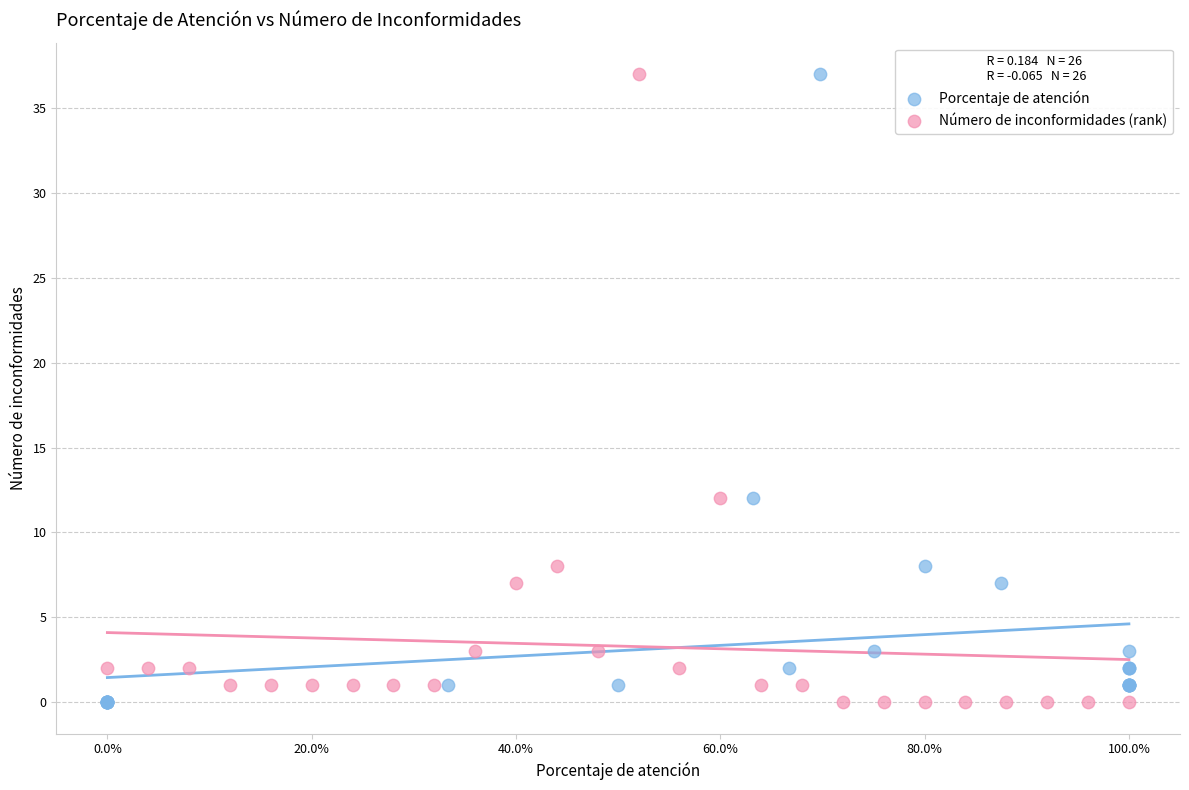

What are all the series names shown in the legend?

Porcentaje de atención, Número de inconformidades (rank)